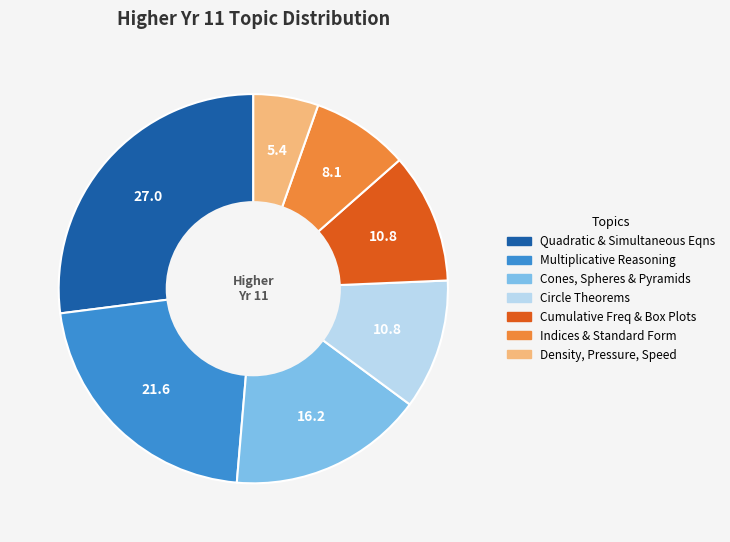

Is there a majority slice in this chart?

No